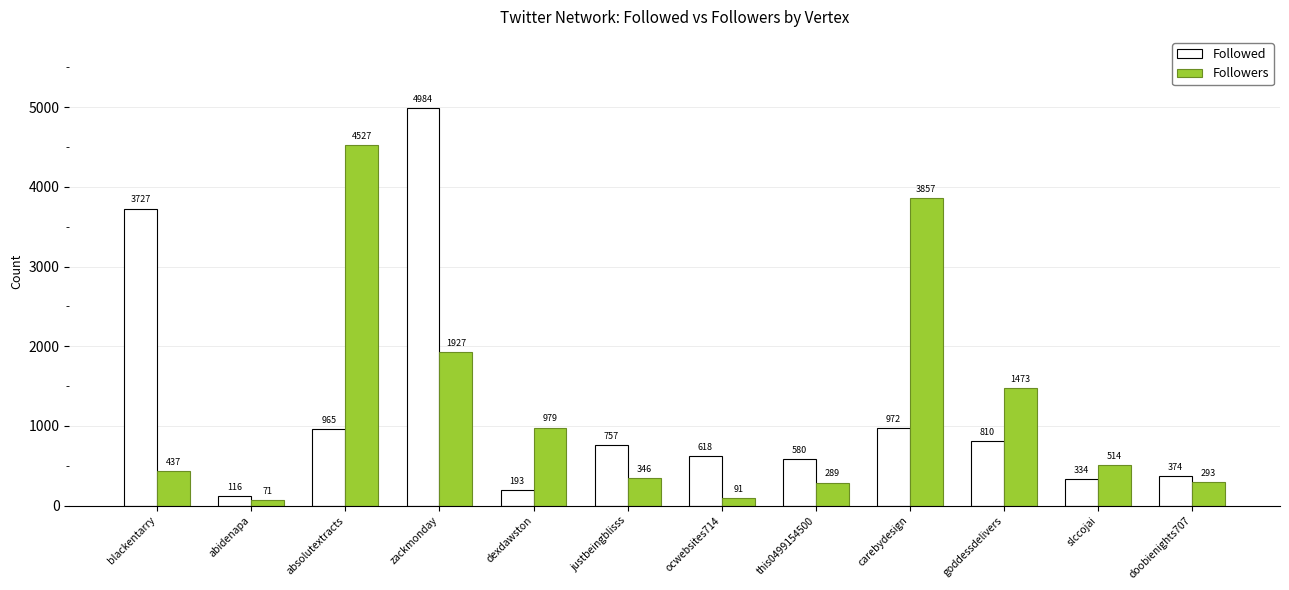

Is it true that Followed equals 810 at goddessdelivers?

True